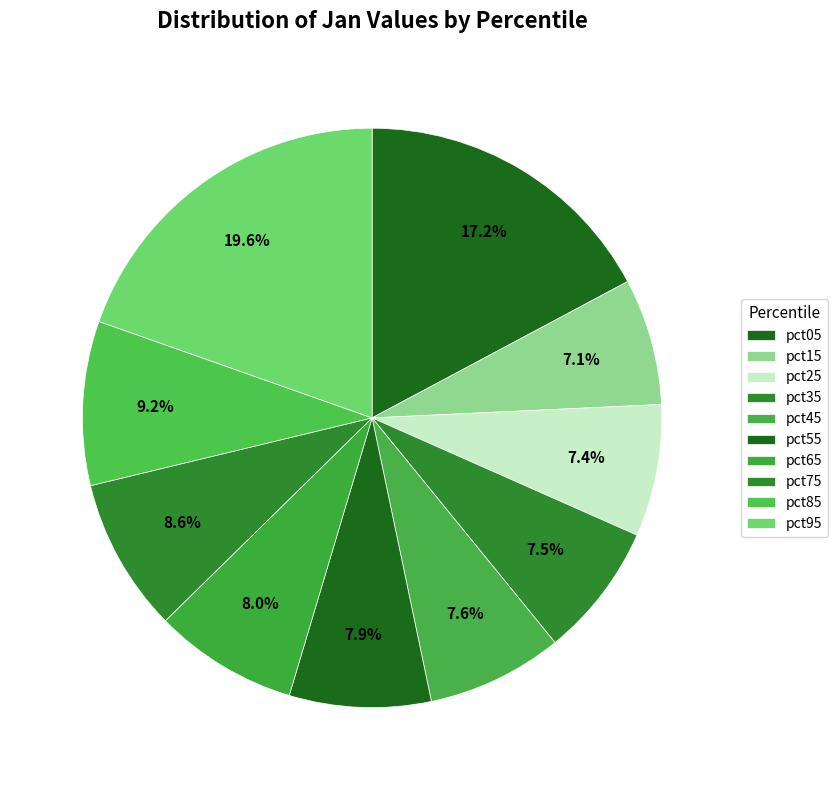

Does pct55 account for over 50% of the chart?

No